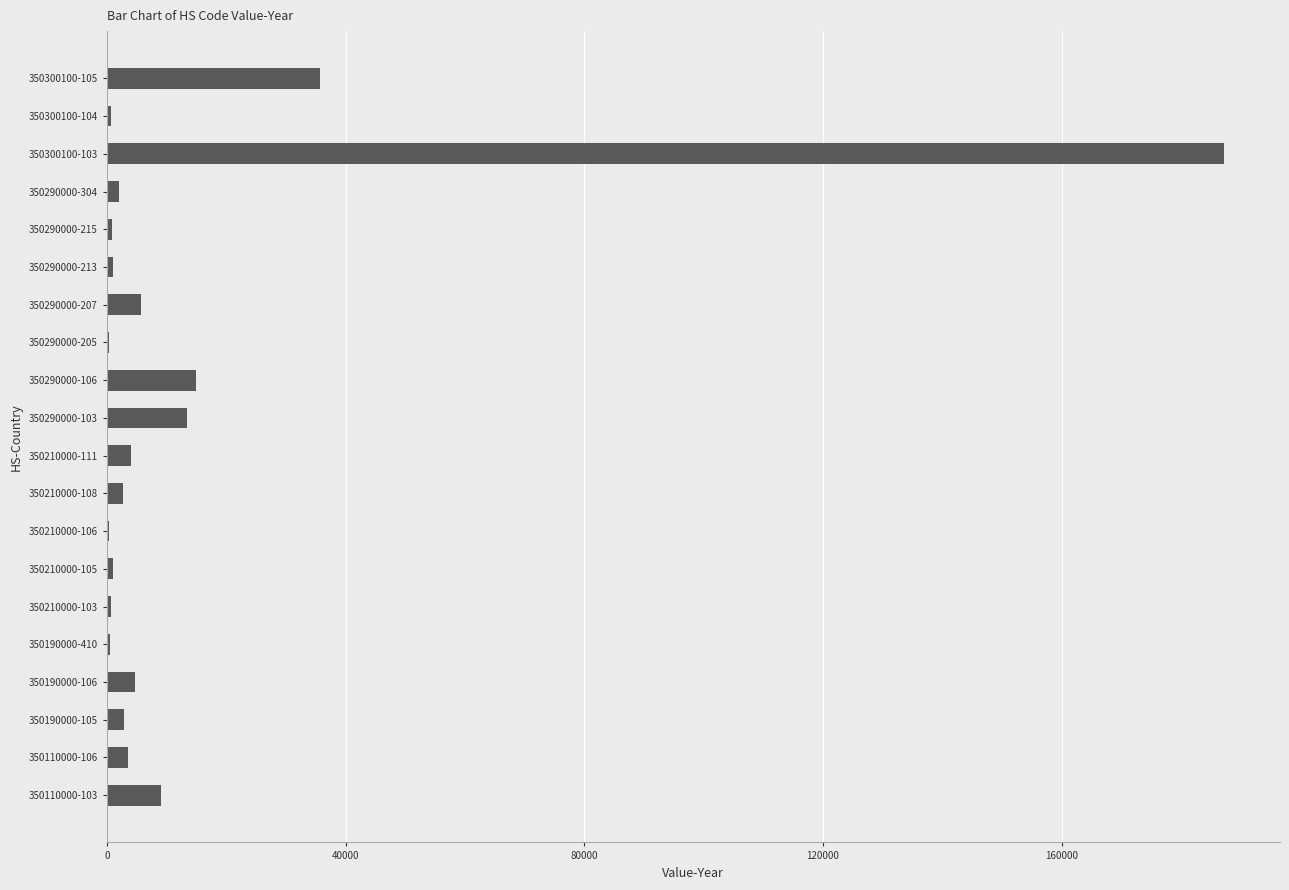

What is the ratio of the value at 350190000-106 to the value at 350210000-111?

1.2